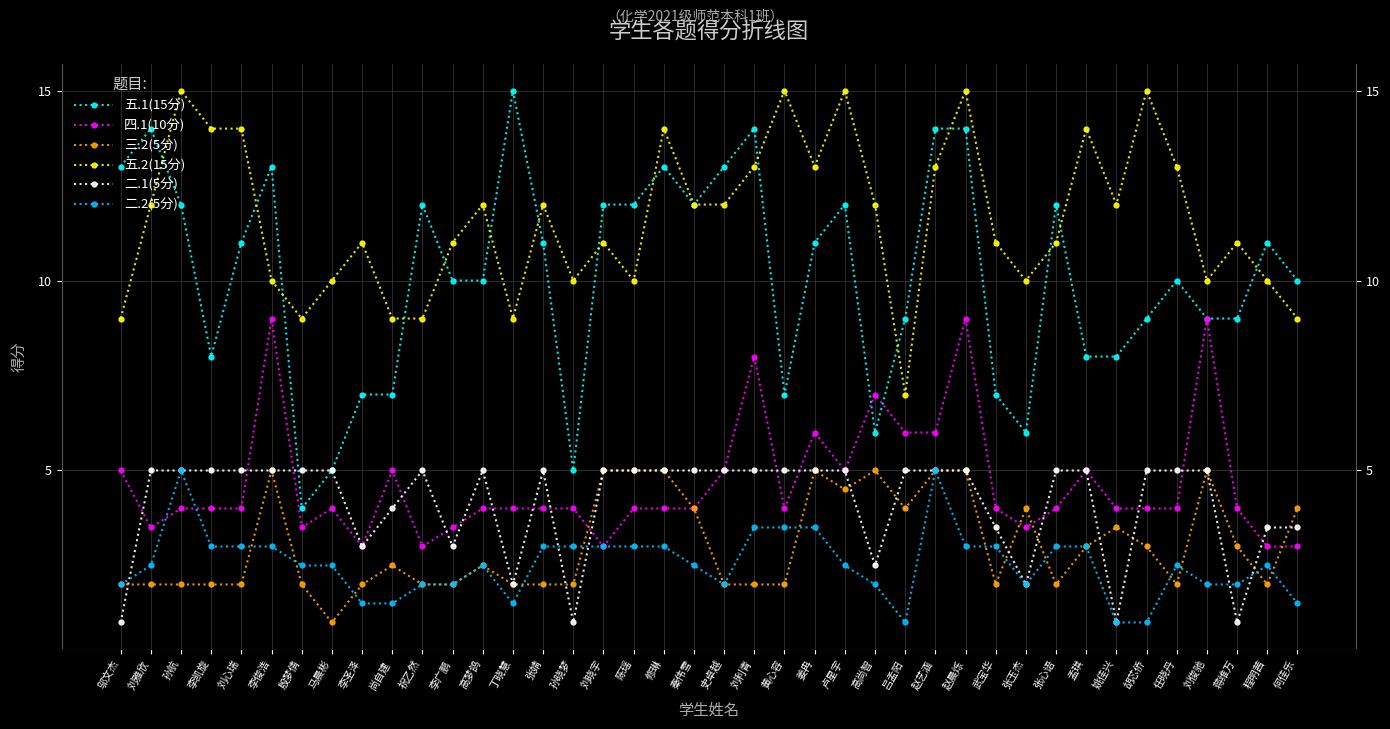

How many values in the 五.2(15分) series exceed 12?

13